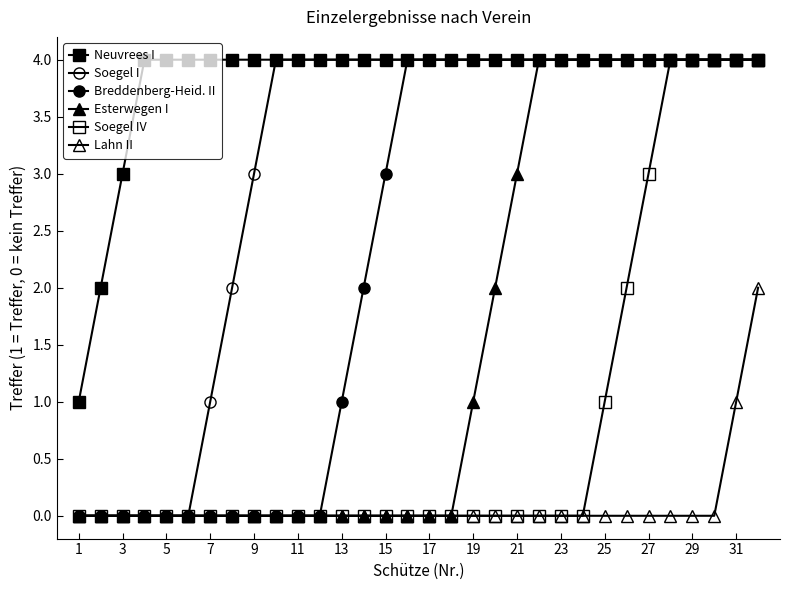

How many categories are shown in the chart?

32